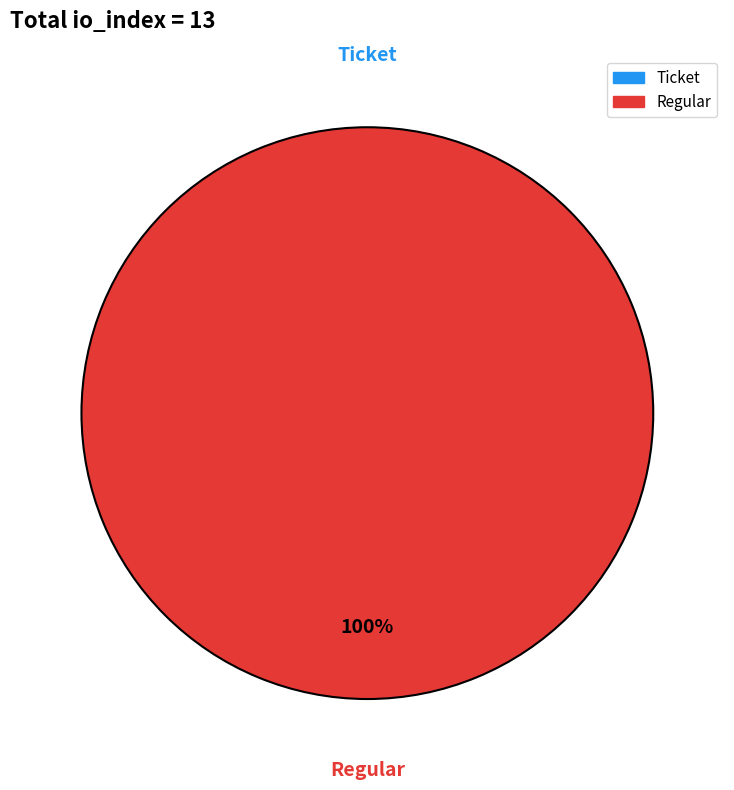

The Ticket slice represents 0% of the pie. True or false?

True